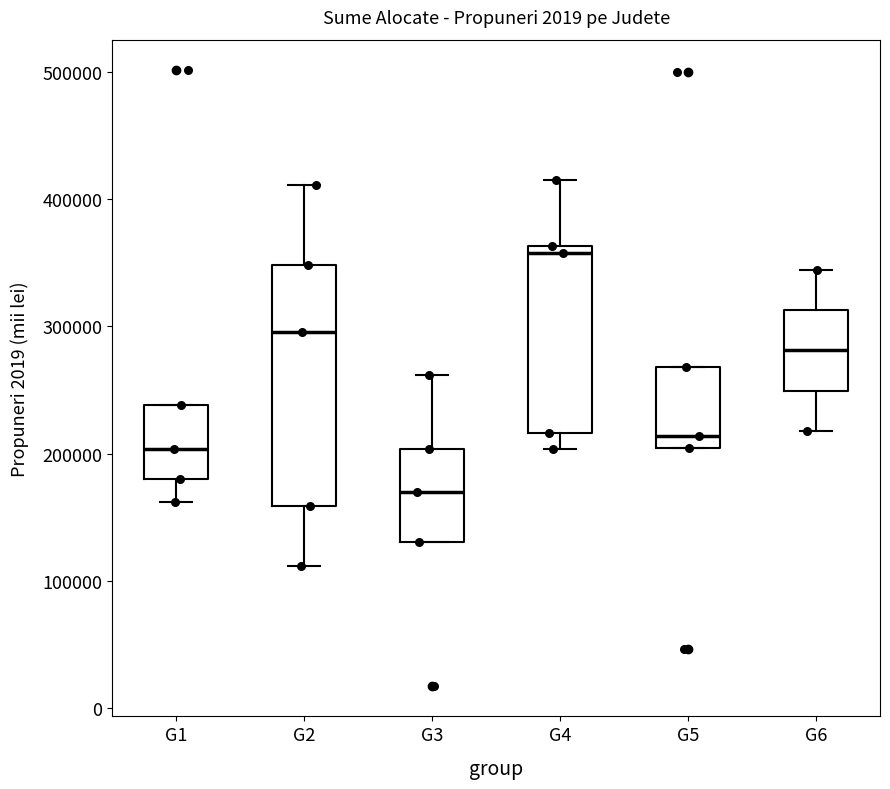

Which box is the tallest, from its lower edge to its upper edge?

G2